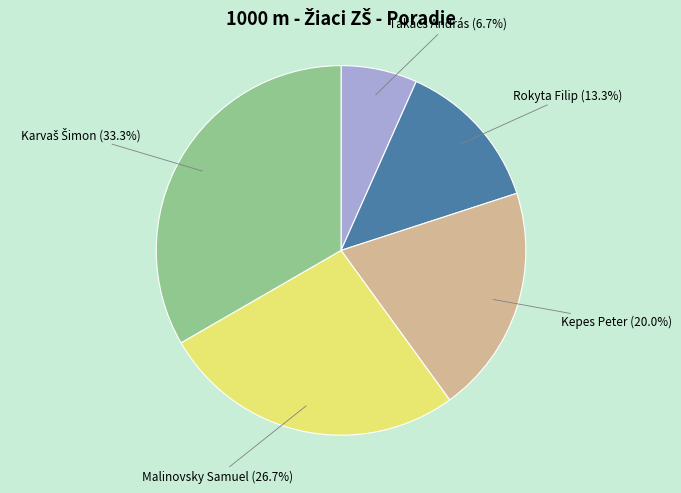

Which category has the smallest portion of the pie?

Takács András